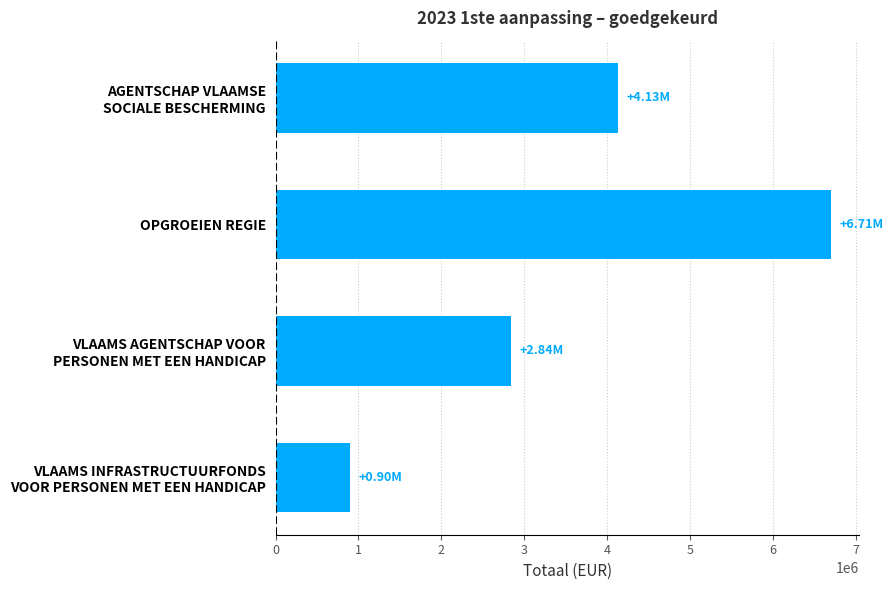

What is the difference between the maximum and minimum values?

5810258